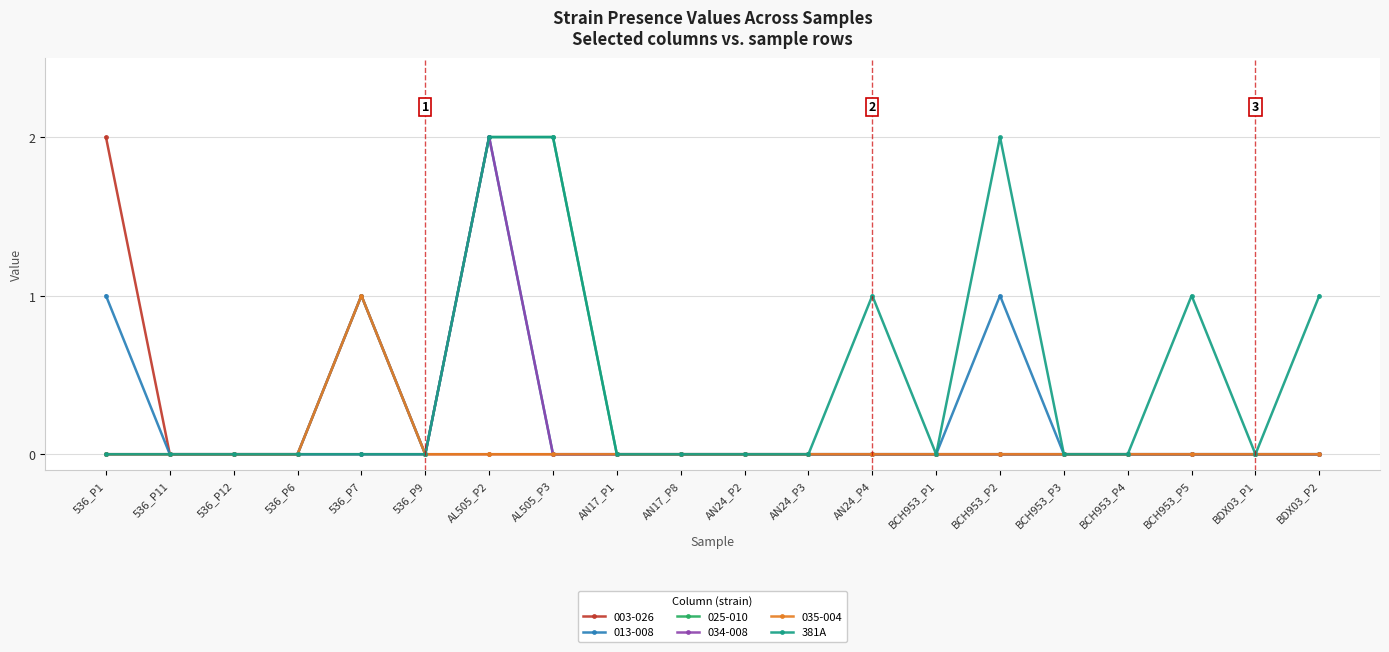

At which category is the sum across all series the highest?

AL505_P2